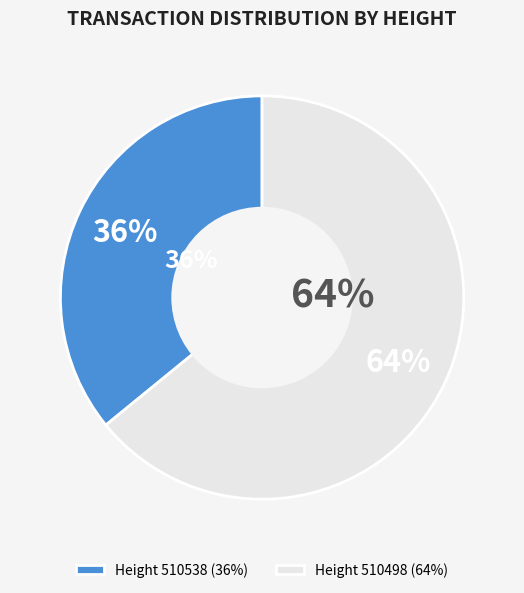

True or false: 510498 accounts for 75% of the total.

False